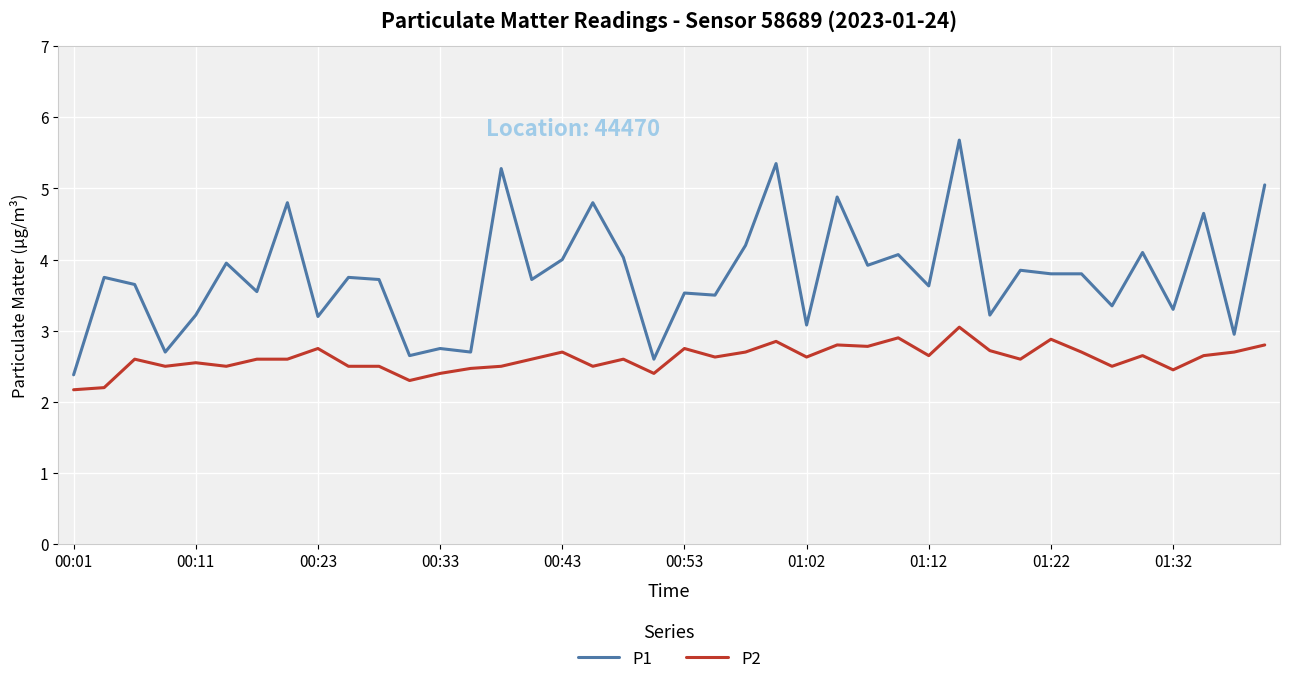

Count the number of categories in the chart.

40